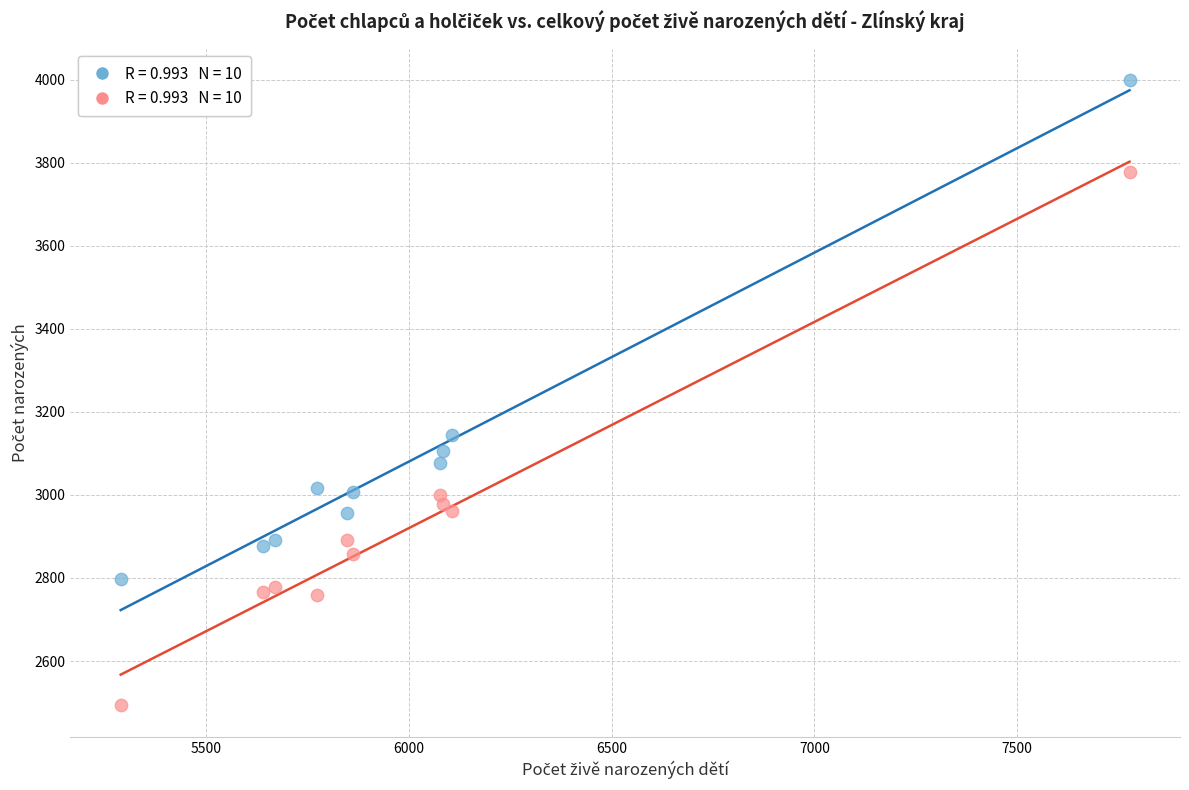

Across all series, what Y value is closest to 3246?

3144